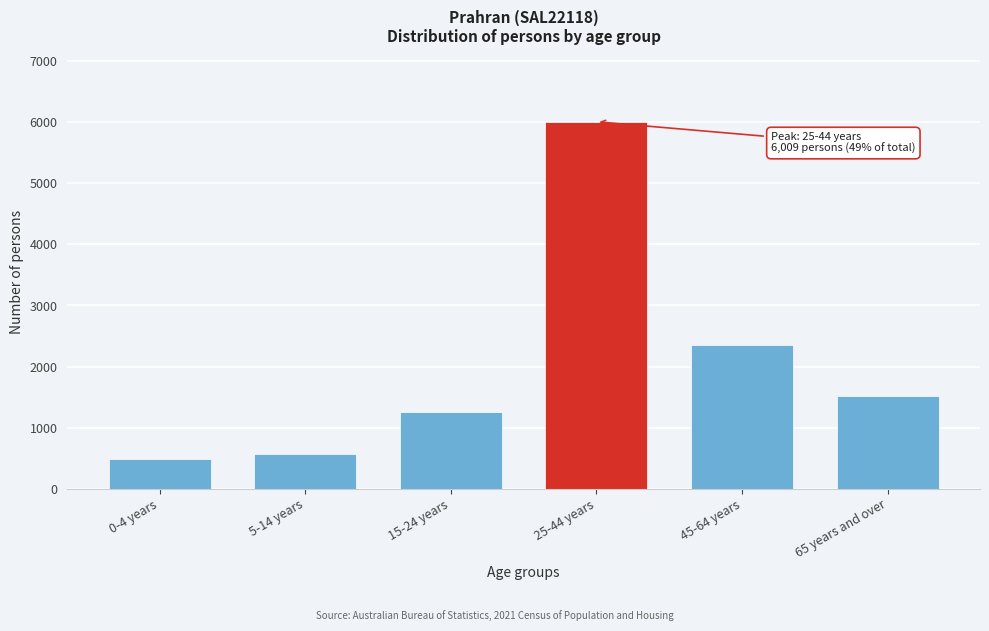

Reading right to left, list all the values displayed in this chart.

65 years and over=1523	45-64 years=2358	25-44 years=6009	15-24 years=1253	5-14 years=565	0-4 years=494